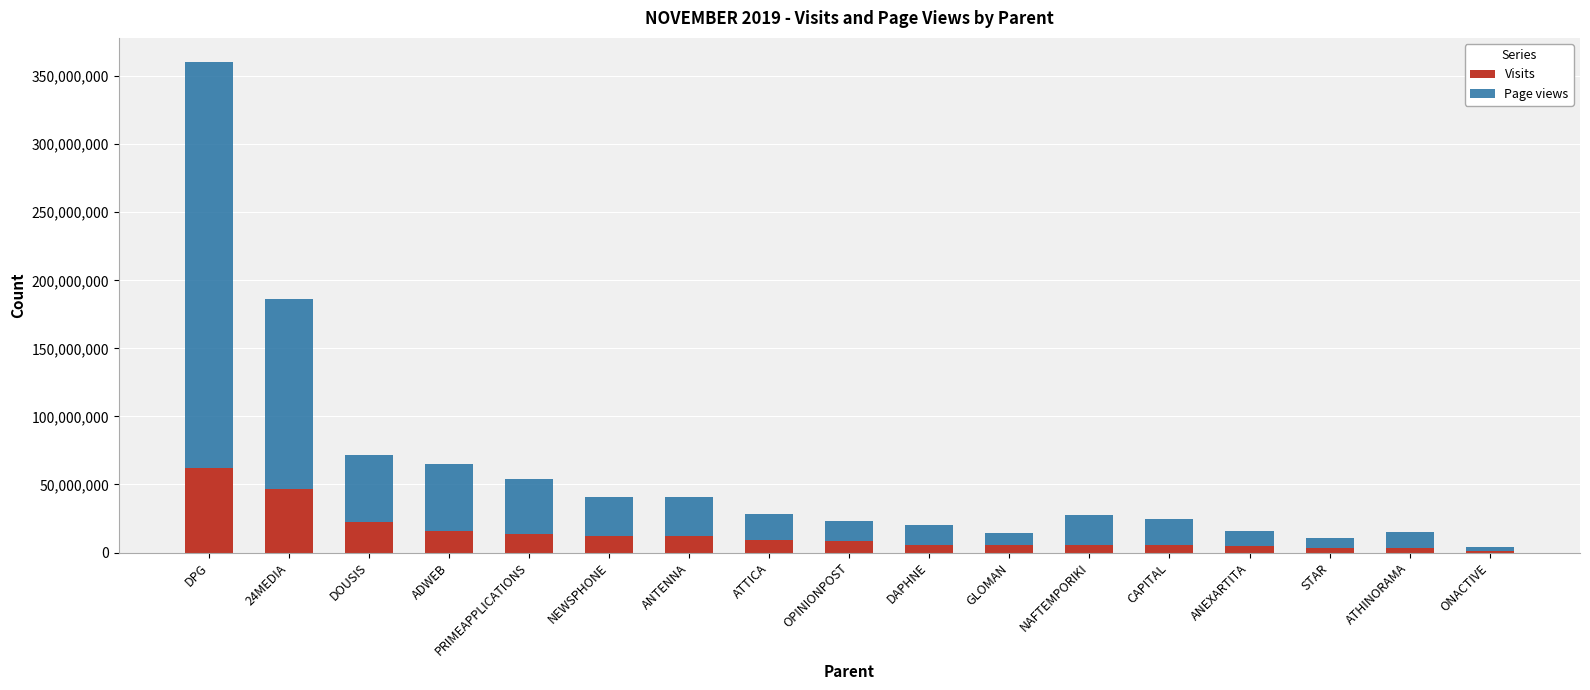

What is the difference between the second highest and second lowest values in the Visits series?

43439136